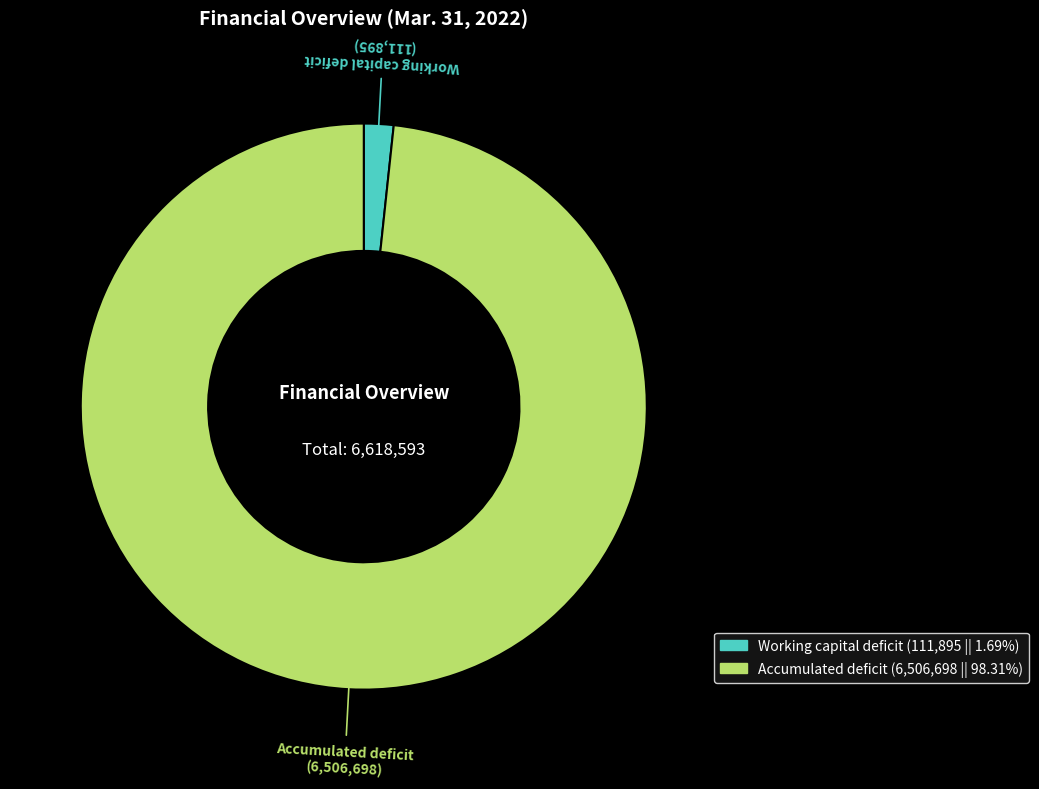

Is the sum of Accumulated deficit and Working capital deficit greater than half?

Yes